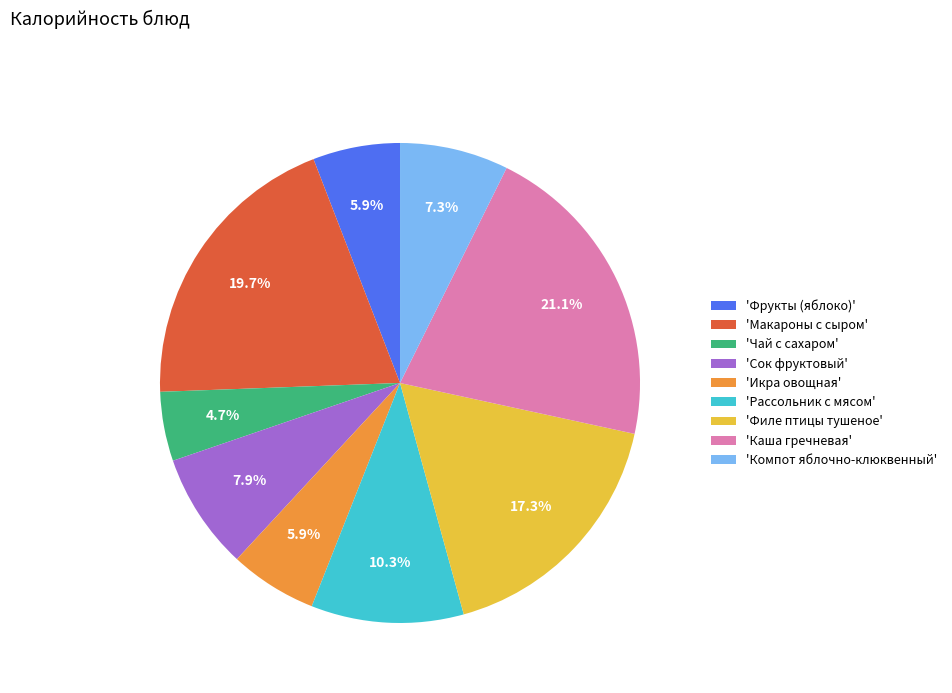

How many slices are in this pie chart?

9